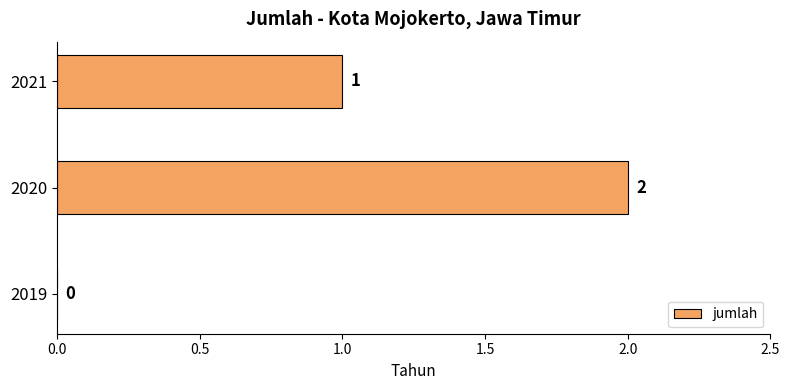

Approximately how many times larger is the value at 2021 compared to 2020?

0.5